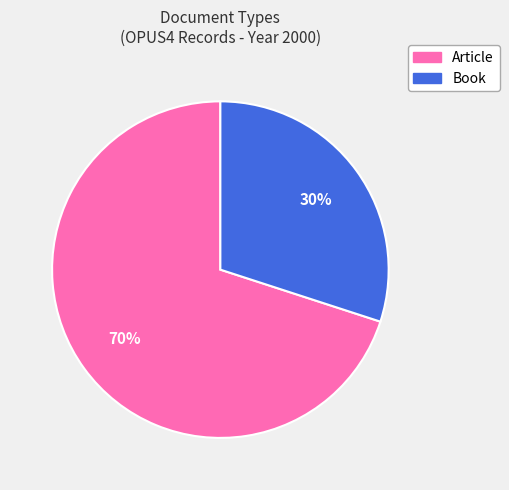

Which category has the biggest portion of the pie?

Article